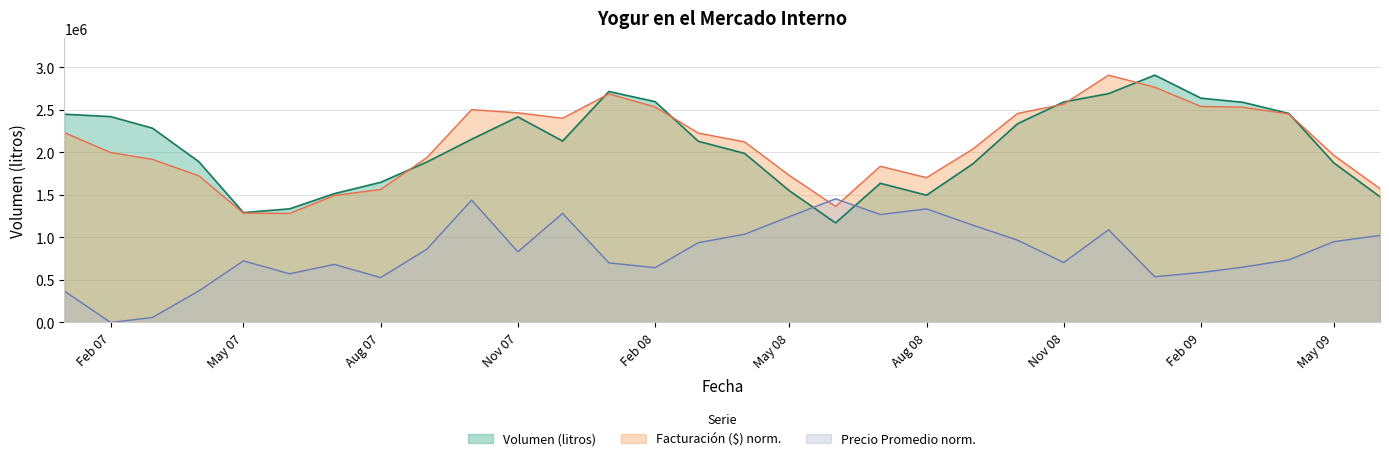

What is the sum of the Facturacion ($) values at 2007-01 and 2007-12?

4636363.1